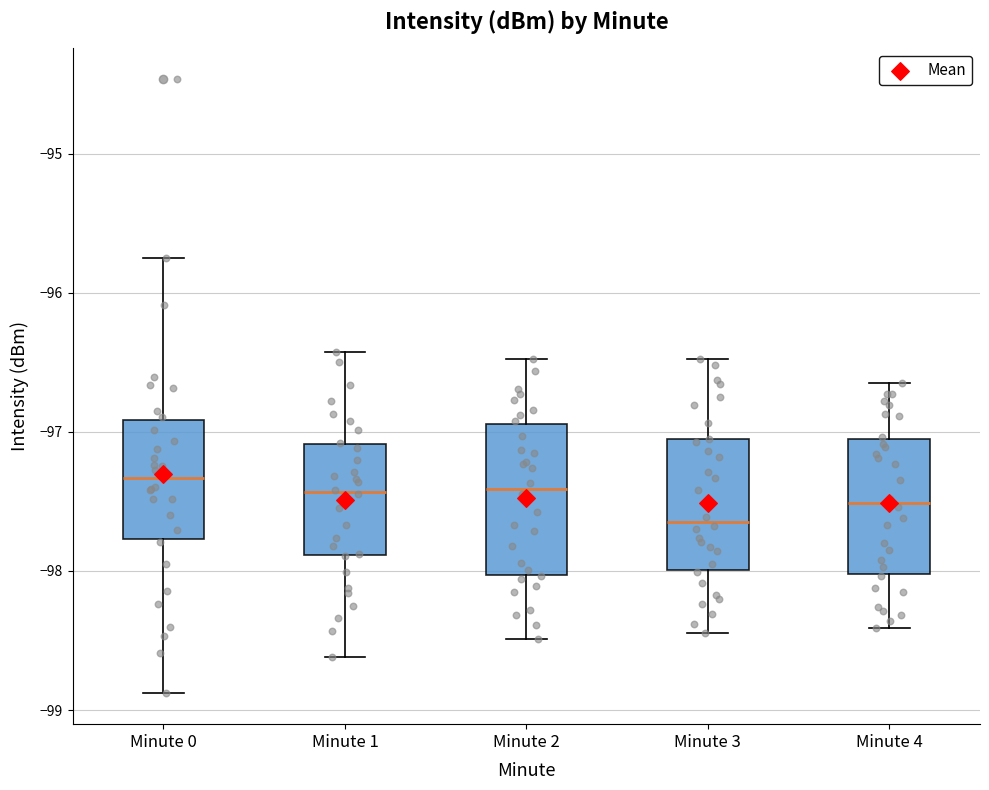

Which box is the tallest, from its lower edge to its upper edge?

Minute 2